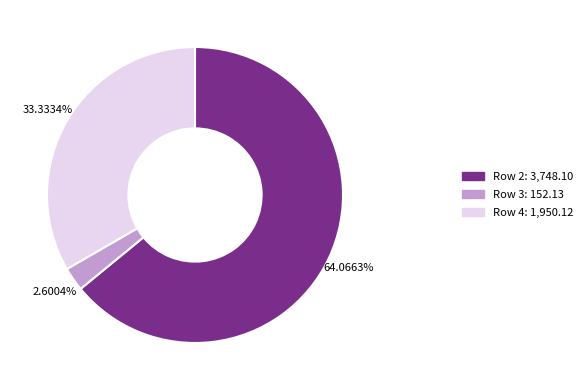

The Row 4 slice represents 33% of the pie. True or false?

True